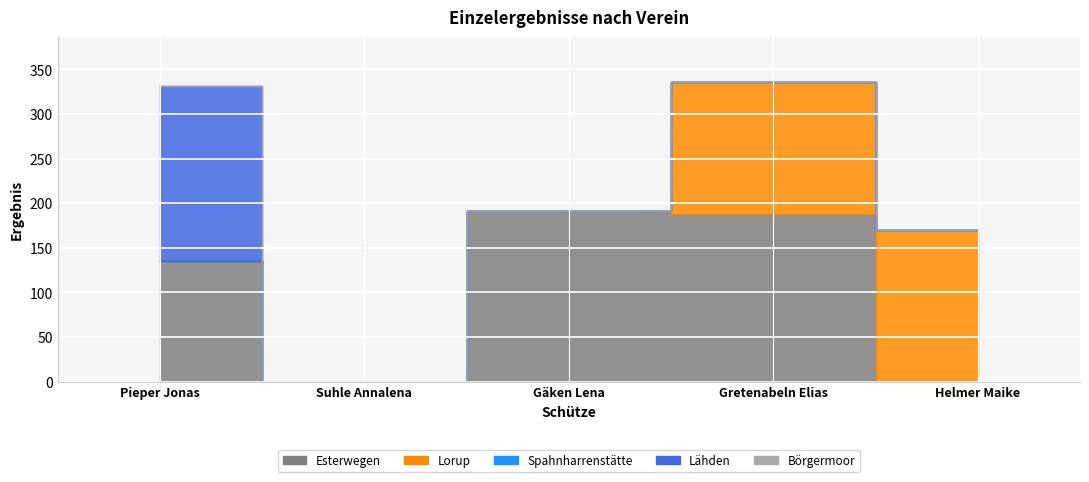

Is the value of Lorup at Gretenabeln Elias greater than the value of Esterwegen at Gäken Lena?

No